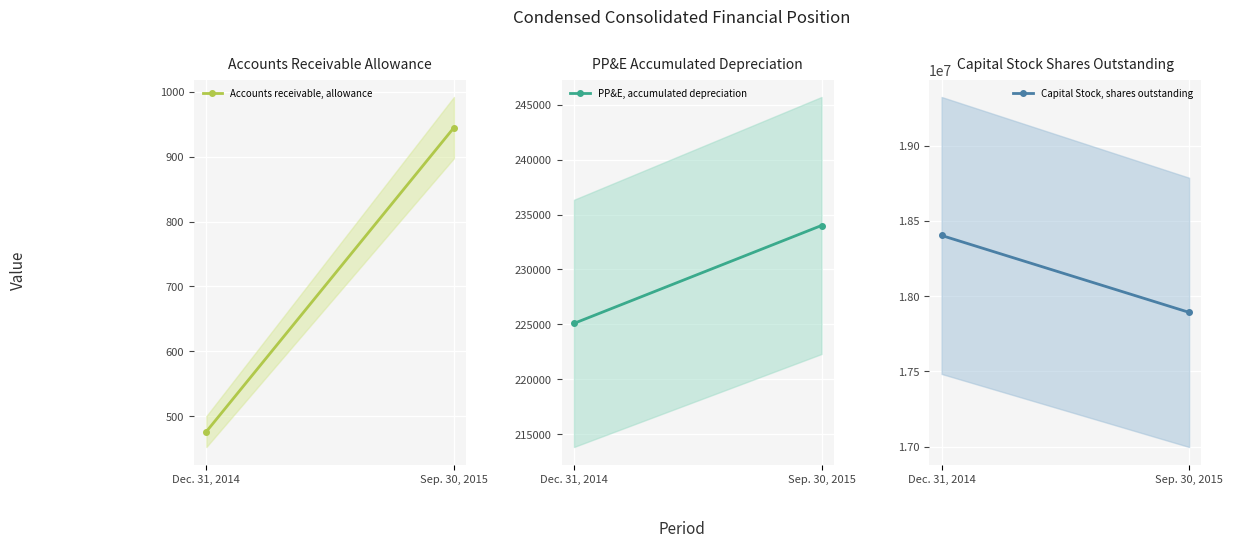

What value does the Accounts receivable, allowance series have at Dec. 31, 2014?

476